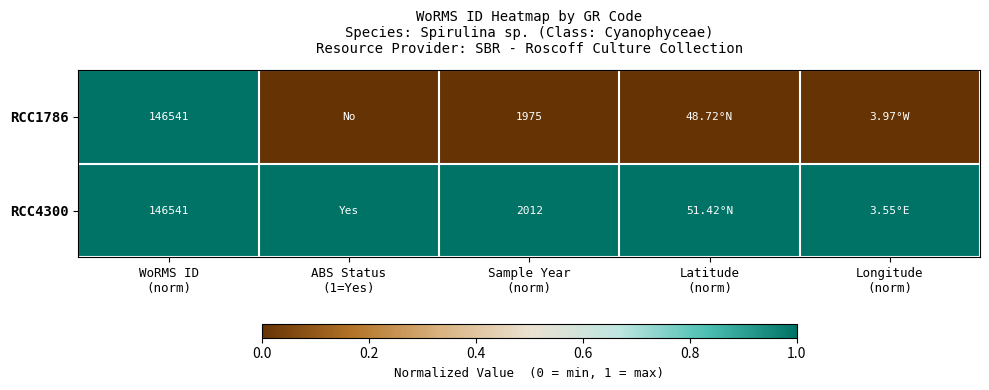

Count the RCC1786 values in the range 0 to 1.

5